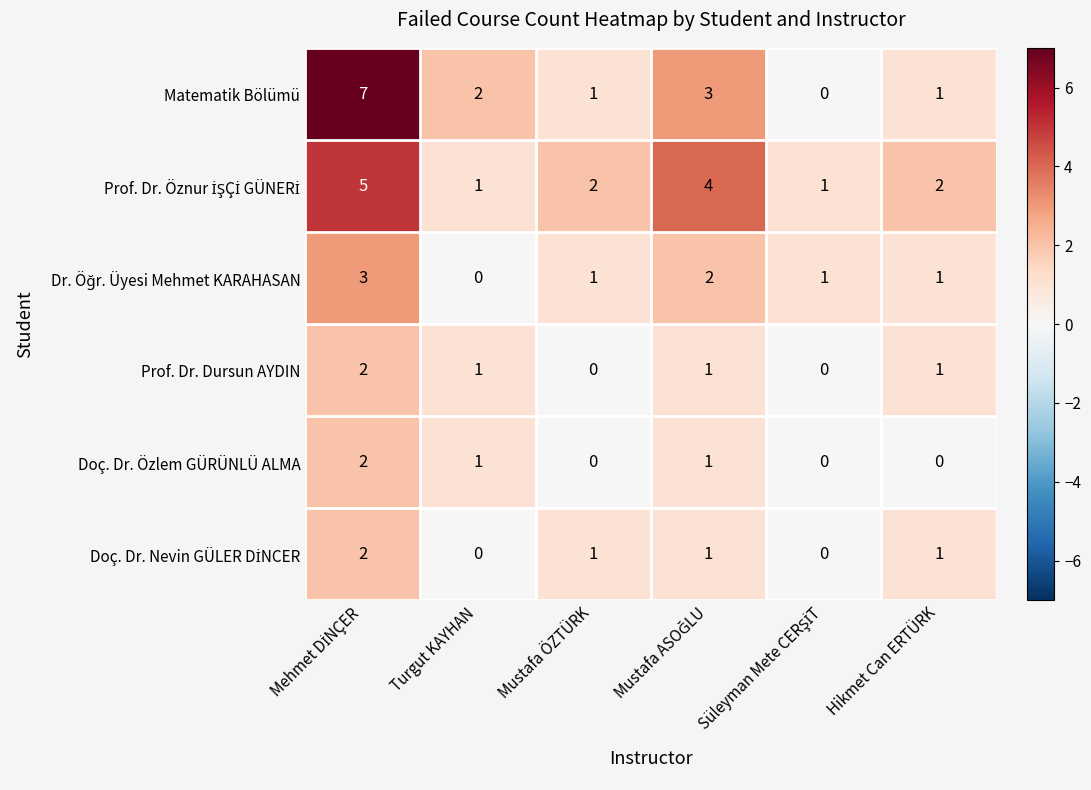

What is the maximum value shown in the chart?

7